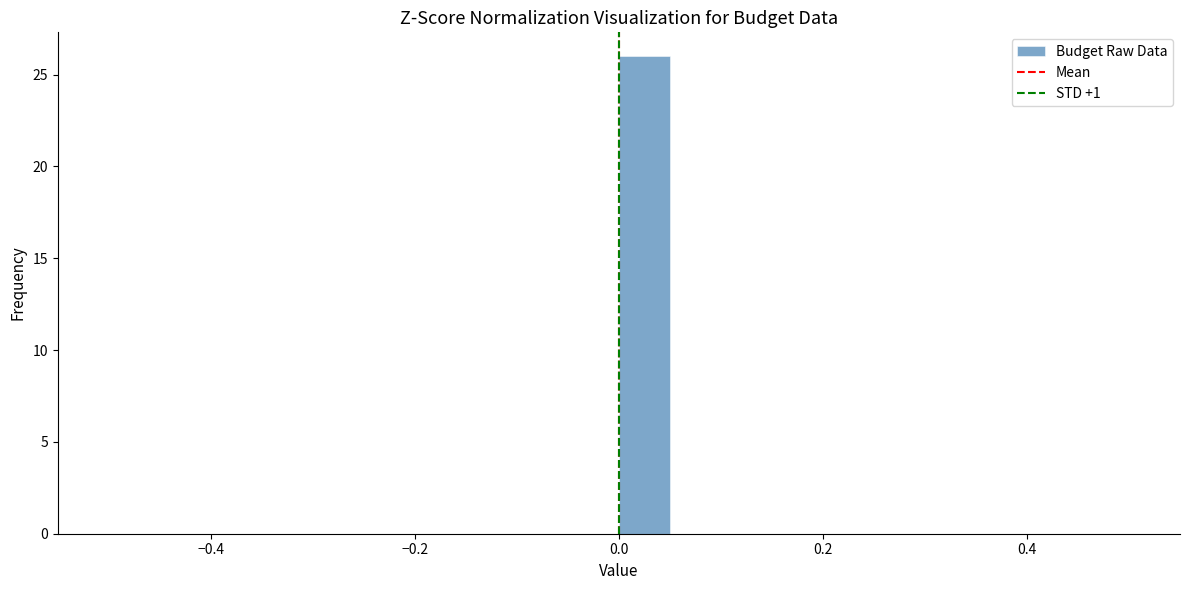

Read against the x-axis, roughly where is the centre of the tallest bar?

0.02